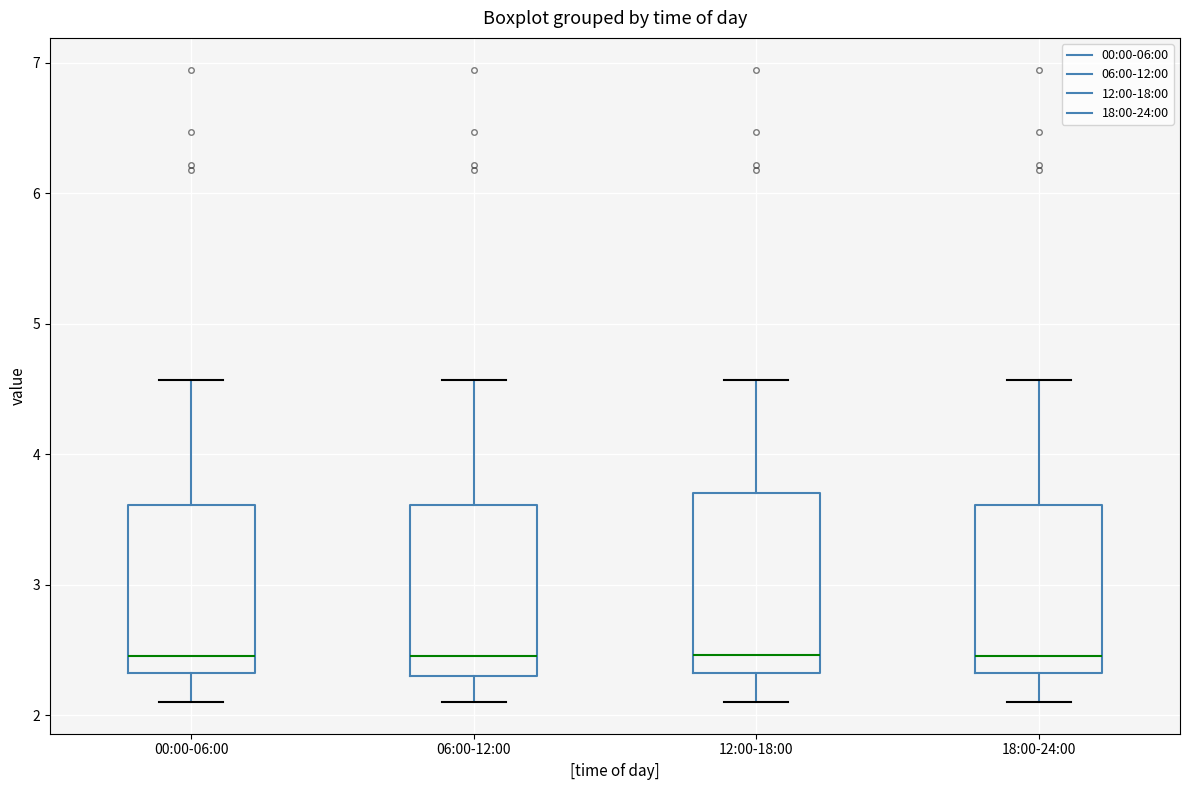

Reading left to right, transcribe this box plot: for each box, give where its median line is, the range the box spans, and where its two whiskers end, as read against the y-axis. The values are not printed on the chart, so give them approximately, as read against the axis.

00:00-06:00: median 2.5, box 2.3 to 3.6, whiskers 2.1 to 4.6
06:00-12:00: median 2.5, box 2.3 to 3.6, whiskers 2.1 to 4.6
12:00-18:00: median 2.5, box 2.3 to 3.7, whiskers 2.1 to 4.6
18:00-24:00: median 2.5, box 2.3 to 3.6, whiskers 2.1 to 4.6